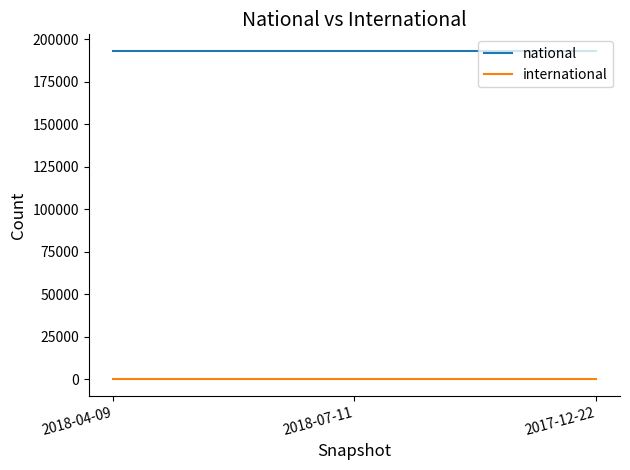

The national series shows 76517 at 2018-04-09. True or false?

False